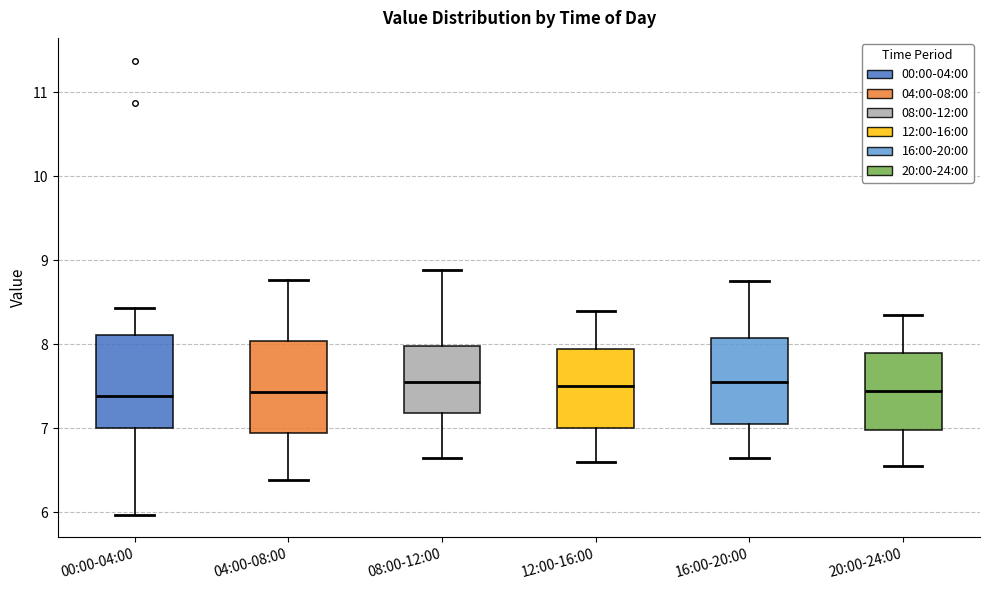

Reading left to right, read every box against the y-axis: the position of its median line, the range the box covers, and the ends of its whiskers. The values are not printed on the chart, so give them approximately, as read against the axis.

00:00-04:00: median 7.4, box 7.0 to 8.1, whiskers 6.0 to 8.4
04:00-08:00: median 7.4, box 6.9 to 8.0, whiskers 6.4 to 8.8
08:00-12:00: median 7.6, box 7.2 to 8.0, whiskers 6.7 to 8.9
12:00-16:00: median 7.5, box 7.0 to 8.0, whiskers 6.6 to 8.4
16:00-20:00: median 7.6, box 7.1 to 8.1, whiskers 6.7 to 8.8
20:00-24:00: median 7.5, box 7.0 to 7.9, whiskers 6.6 to 8.4